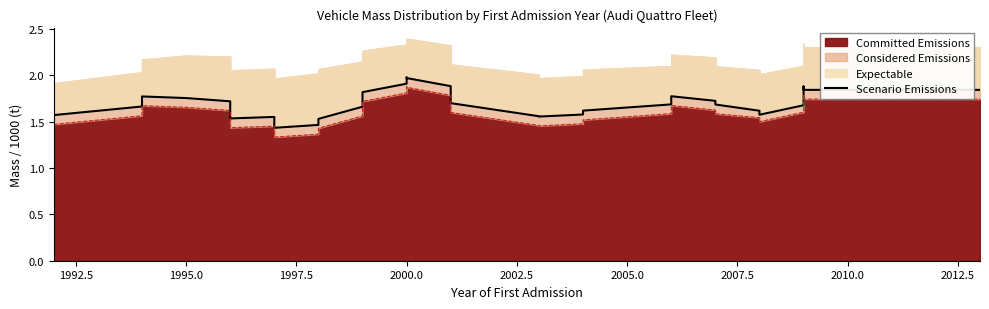

How many interior local valleys (lower than both neighbors) does the data have?

4